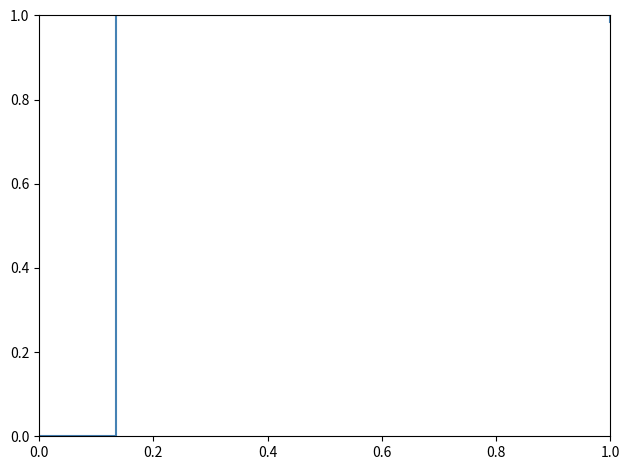

What is the sum of all values?

2.0